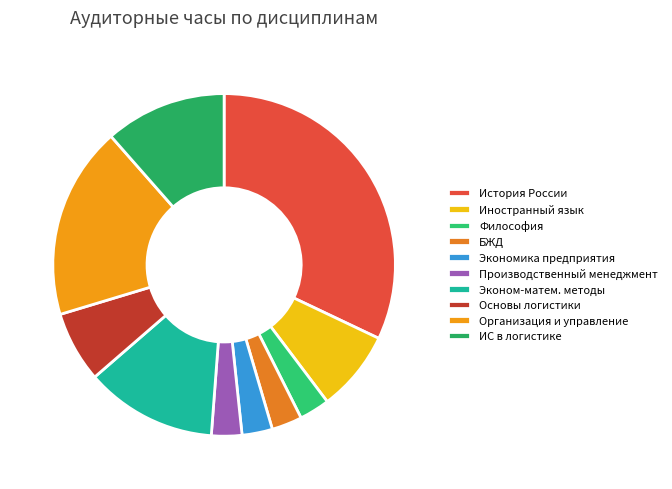

To the nearest percent, what is the difference between the История России and Иностранный язык slice percentages?

24%